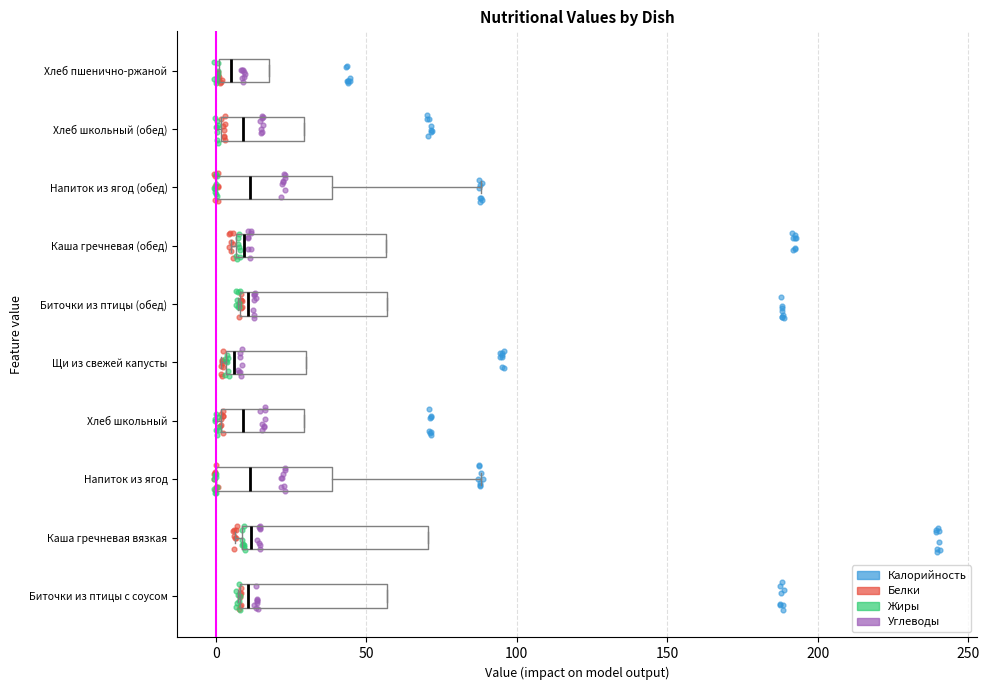

Reading bottom to top, read every box against the x-axis: the position of its median line, the range the box covers, and the ends of its whiskers. The values are not printed on the chart, so give them approximately, as read against the axis.

Биточки из птицы с соусом: median 10 (just right of the box's left edge), box 10 to 55, whiskers 5 to 55
Каша гречневая вязкая: median 10 (just right of the box's left edge), box 10 to 70, whiskers 5 to 70
Напиток из ягод: median 10, box 0 to 40, whiskers 0 to 90
Хлеб школьный: median 10, box 0 to 30, whiskers 0 (just left of the box's left edge) to 30
Щи из свежей капусты: median 5 (just right of the box's left edge), box 5 to 30, whiskers 0 to 30
Биточки из птицы (обед): median 10 (just right of the box's left edge), box 10 to 55, whiskers 5 to 55
Каша гречневая (обед): median 10, box 5 to 55, whiskers 5 (just left of the box's left edge) to 55
Напиток из ягод (обед): median 10, box 0 to 40, whiskers 0 to 90
Хлеб школьный (обед): median 10, box 0 to 30, whiskers 0 (just left of the box's left edge) to 30
Хлеб пшенично-ржаной: median 5, box 0 to 20, whiskers 0 to 20